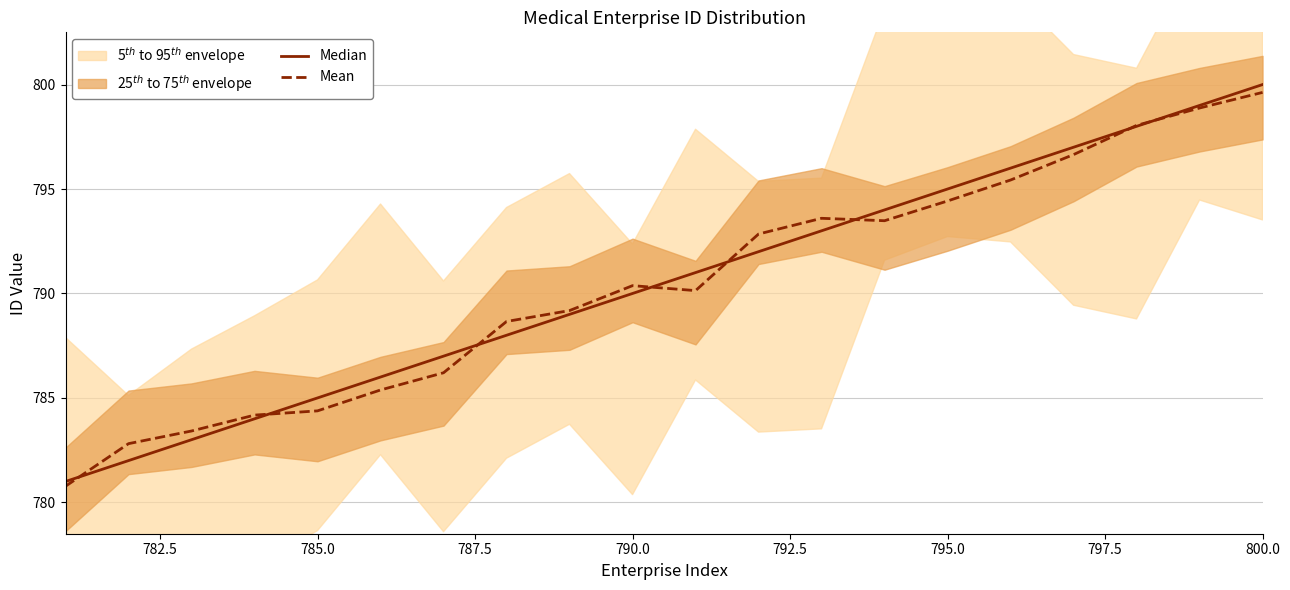

What is the lowest value of the Mean series?

780.8